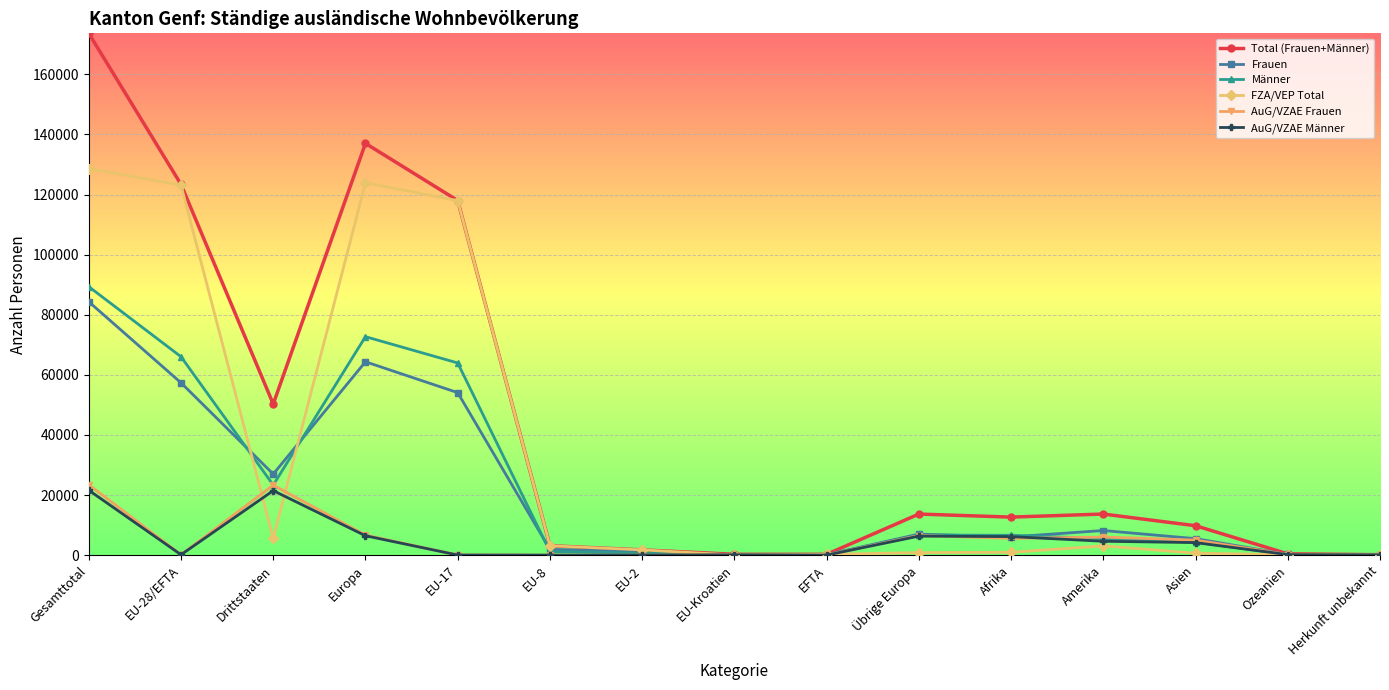

What is the label of the 2nd point from the left?

EU-28/EFTA